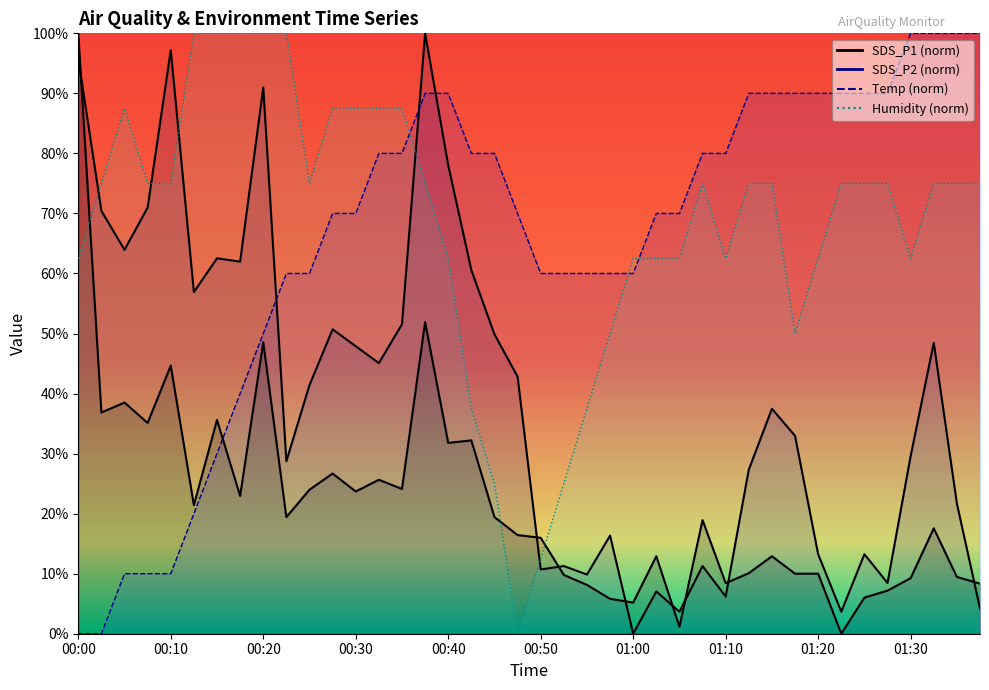

Reading right to left, what are all the values shown in this chart?

SDS_P1: 01:37=8.3	01:35=9.5	01:32=17.6	01:30=9.3	01:27=7.2	01:25=6.0	01:22=0.0	01:20=10.0	01:17=10.0	01:15=12.9	01:12=10.1	01:10=8.4	01:07=18.9	01:05=1.2	01:02=12.9	01:00=5.2	00:57=5.8	00:55=8.1	00:52=9.8	00:50=16.0	00:47=16.4	00:45=19.4	00:42=32.2	00:40=31.8	00:37=51.9	00:35=24.1	00:32=25.6	00:30=23.7	00:27=26.7	00:25=24.0	00:22=19.4	00:20=48.5	00:17=22.9	00:15=35.6	00:12=21.4	00:10=44.6	00:07=35.1	00:05=38.5	00:02=36.8	00:00=100.0
SDS_P2: 01:37=4.2	01:35=21.7	01:32=48.5	01:30=29.6	01:27=8.5	01:25=13.2	01:22=3.7	01:20=13.2	01:17=33.0	01:15=37.5	01:12=27.3	01:10=6.2	01:07=11.3	01:05=3.7	01:02=7.0	01:00=0.0	00:57=16.3	00:55=9.9	00:52=11.3	00:50=10.7	00:47=42.8	00:45=49.9	00:42=60.6	00:40=78.0	00:37=100.0	00:35=51.5	00:32=45.1	00:30=47.9	00:27=50.7	00:25=41.4	00:22=28.7	00:20=91.0	00:17=62.0	00:15=62.5	00:12=56.9	00:10=97.2	00:07=71.0	00:05=63.9	00:02=70.4	00:00=95.8
Temp: 01:37=100.0	01:35=100.0	01:32=100.0	01:30=100.0	01:27=90.0	01:25=90.0	01:22=90.0	01:20=90.0	01:17=90.0	01:15=90.0	01:12=90.0	01:10=80.0	01:07=80.0	01:05=70.0	01:02=70.0	01:00=60.0	00:57=60.0	00:55=60.0	00:52=60.0	00:50=60.0	00:47=70.0	00:45=80.0	00:42=80.0	00:40=90.0	00:37=90.0	00:35=80.0	00:32=80.0	00:30=70.0	00:27=70.0	00:25=60.0	00:22=60.0	00:20=50.0	00:17=40.0	00:15=30.0	00:12=20.0	00:10=10.0	00:07=10.0	00:05=10.0	00:02=0.0	00:00=0.0
Humidity: 01:37=75.0	01:35=75.0	01:32=75.0	01:30=62.5	01:27=75.0	01:25=75.0	01:22=75.0	01:20=62.5	01:17=50.0	01:15=75.0	01:12=75.0	01:10=62.5	01:07=75.0	01:05=62.5	01:02=62.5	01:00=62.5	00:57=50.0	00:55=37.5	00:52=25.0	00:50=12.5	00:47=0.0	00:45=25.0	00:42=37.5	00:40=62.5	00:37=75.0	00:35=87.5	00:32=87.5	00:30=87.5	00:27=87.5	00:25=75.0	00:22=100.0	00:20=100.0	00:17=100.0	00:15=100.0	00:12=100.0	00:10=75.0	00:07=75.0	00:05=87.5	00:02=75.0	00:00=62.5